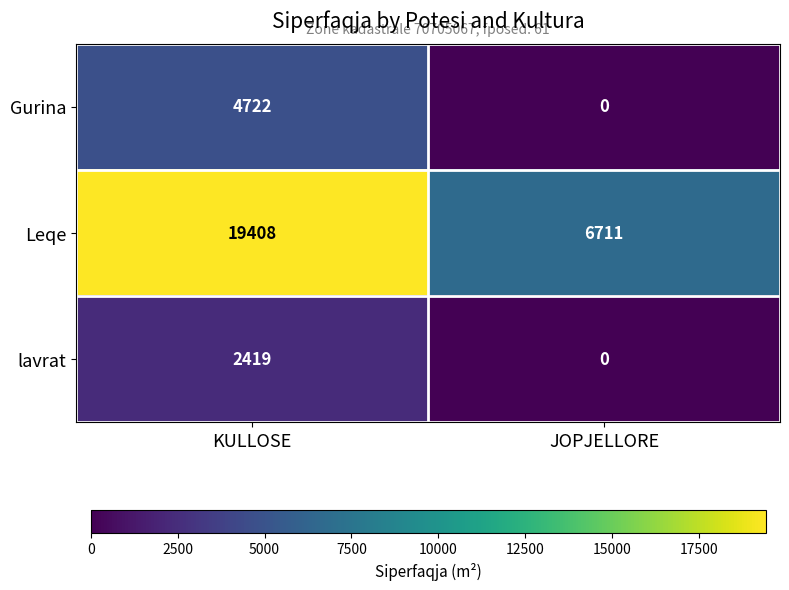

How many series are shown in this chart?

3